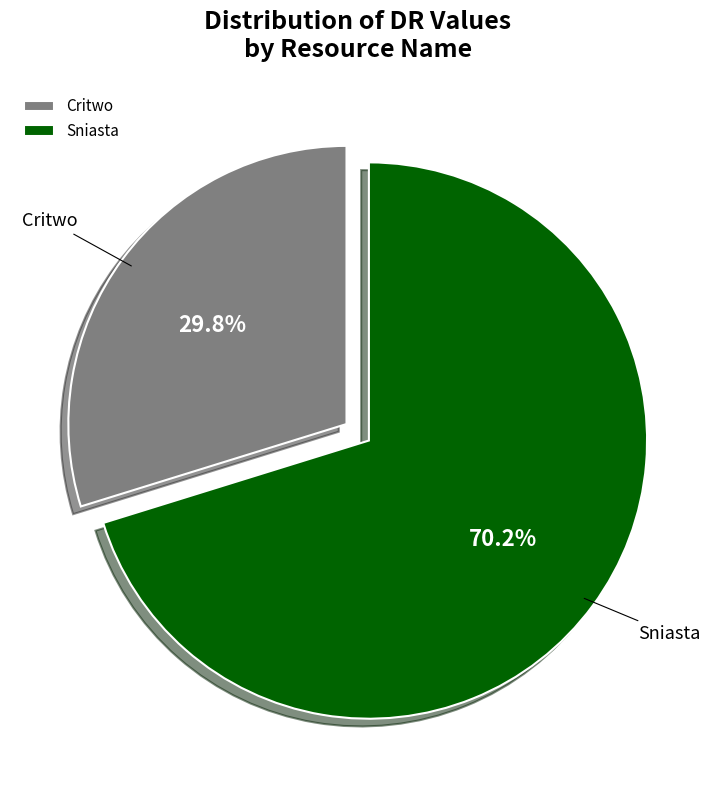

Which slice represents more than half of the pie?

Sniasta